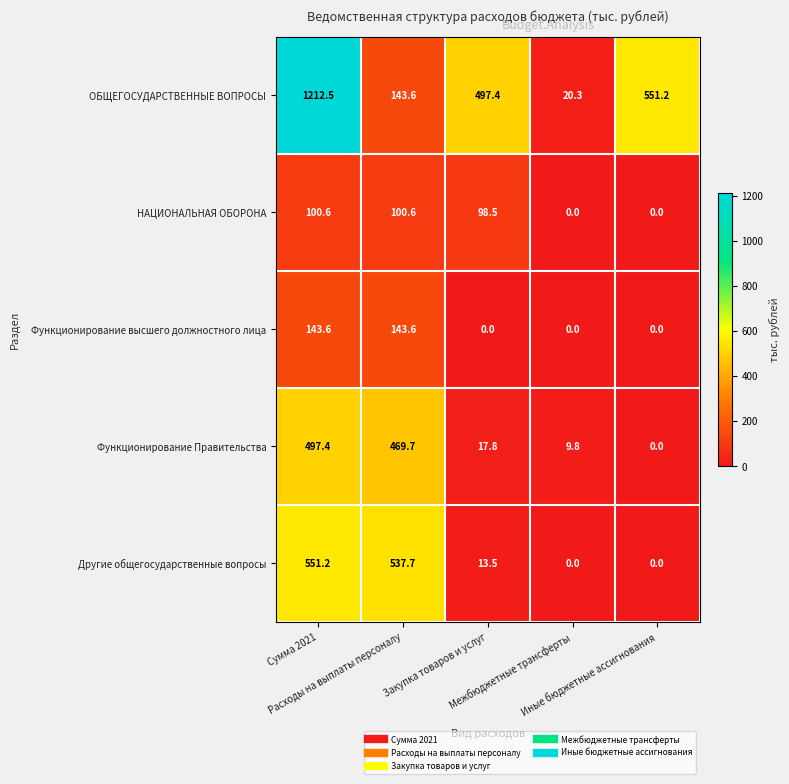

List the series in order of their peak value, lowest first.

НАЦИОНАЛЬНАЯ ОБОРОНА, Функционирование высшего должностного лица, Функционирование Правительства, Другие общегосударственные вопросы, ОБЩЕГОСУДАРСТВЕННЫЕ ВОПРОСЫ